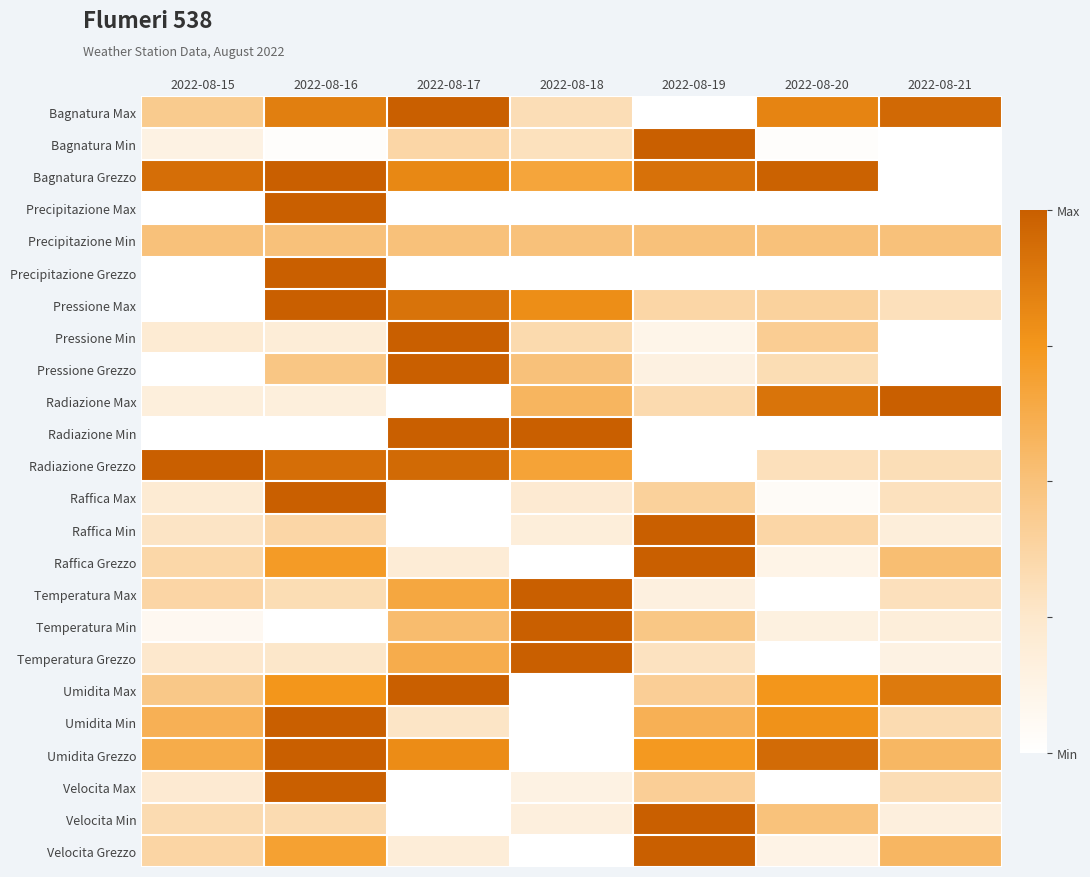

At how many categories does at least one series exceed 0?

7